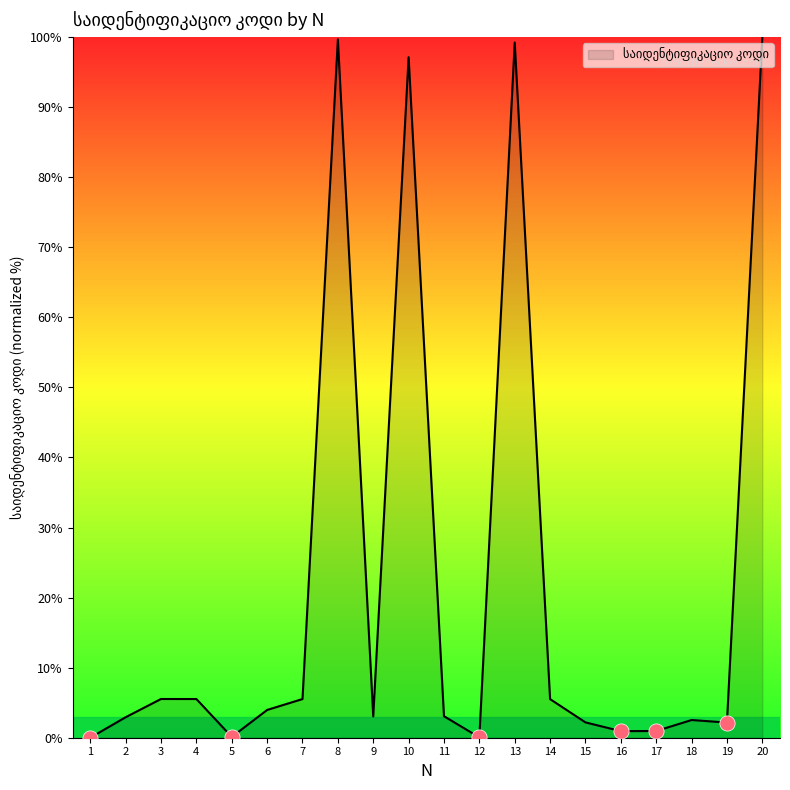

What is the ratio of the value at 20 to the value at 3?

18.1